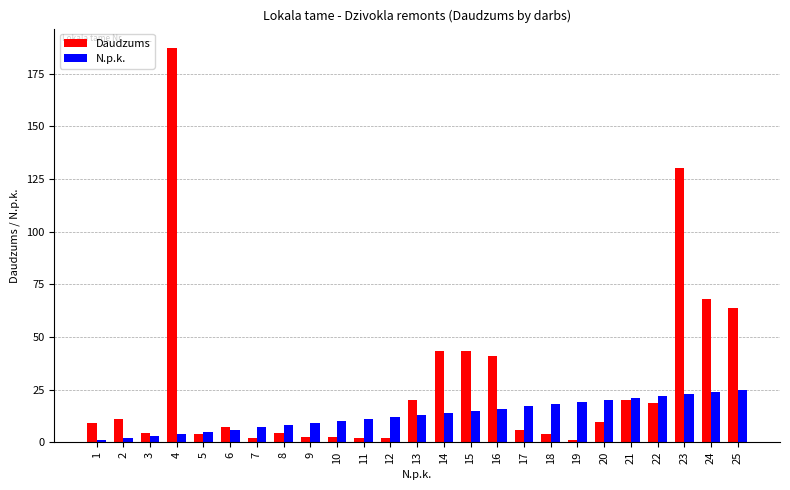

How many distinct data groups are displayed?

2